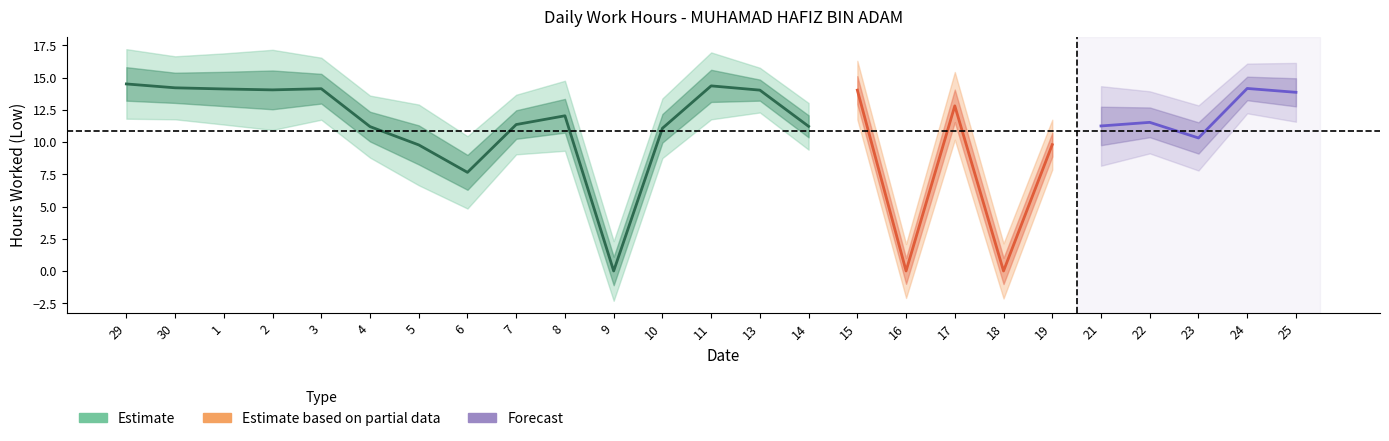

Count the number of values greater than 11.

18